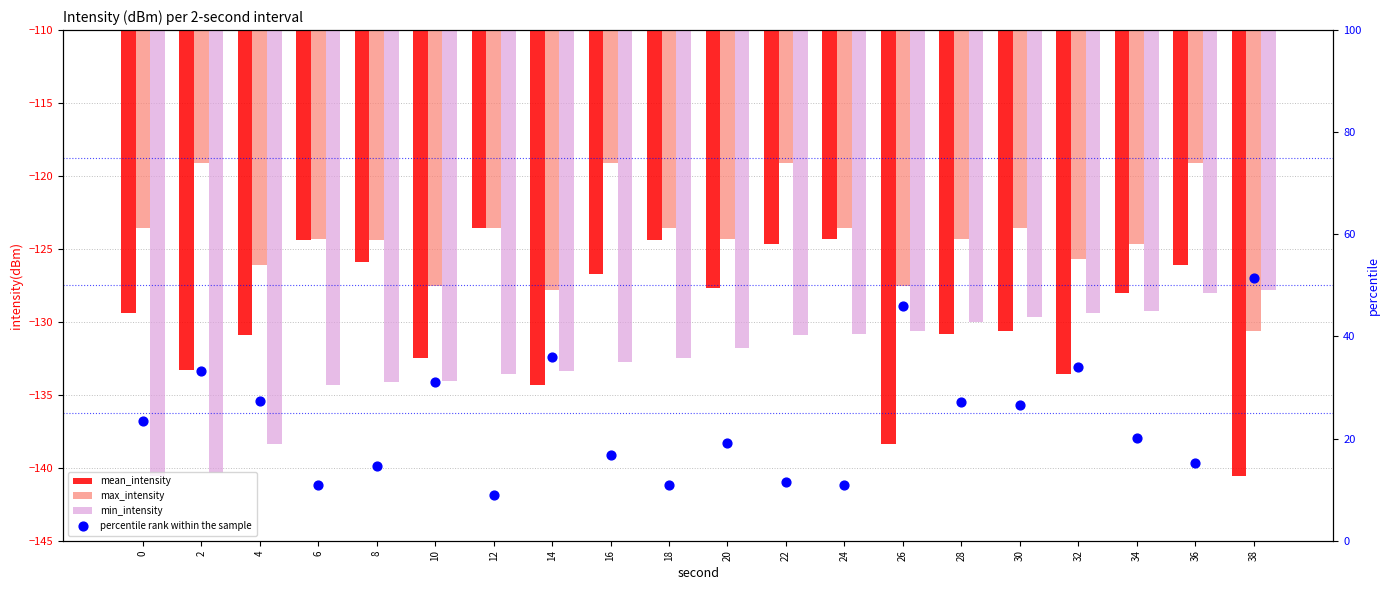

Is the value of min_intensity at 26 greater than the value of max_intensity at 2?

No